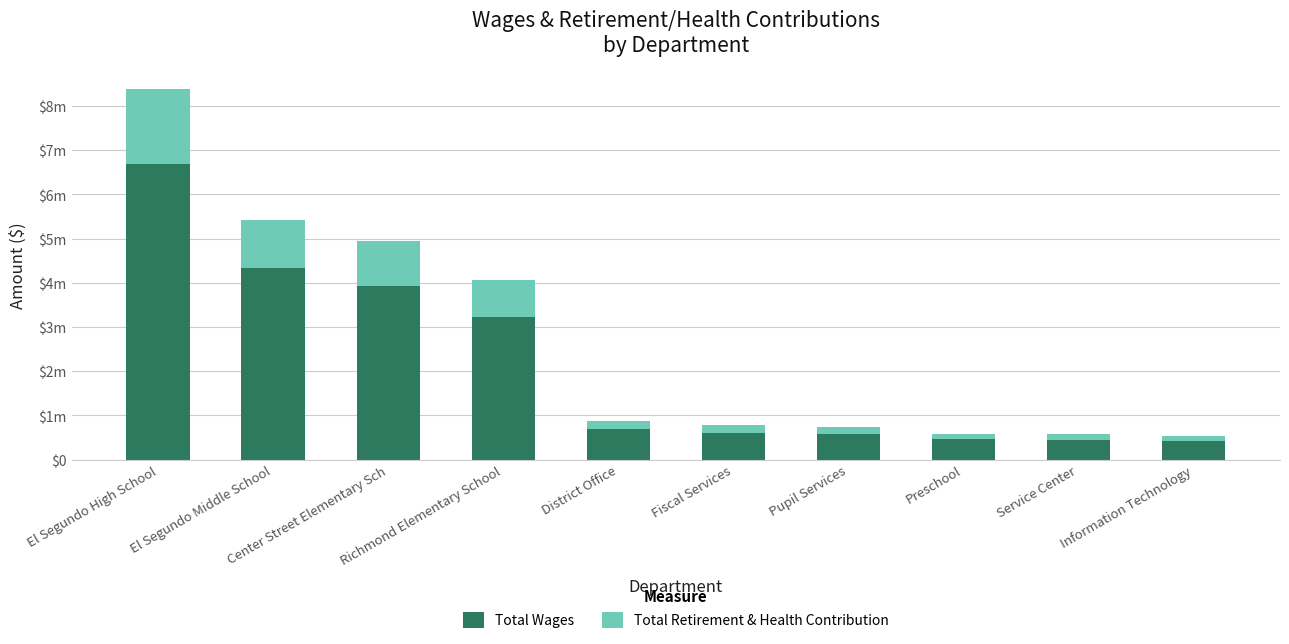

Are the bars horizontal?

No